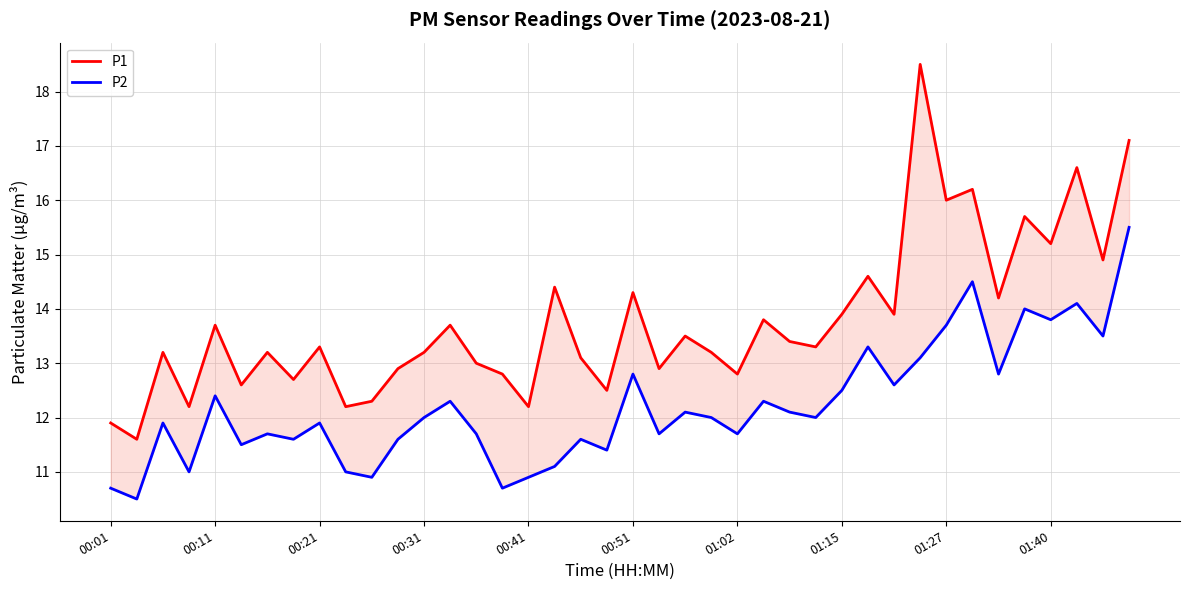

What are all the series names shown in the legend?

P1, P2